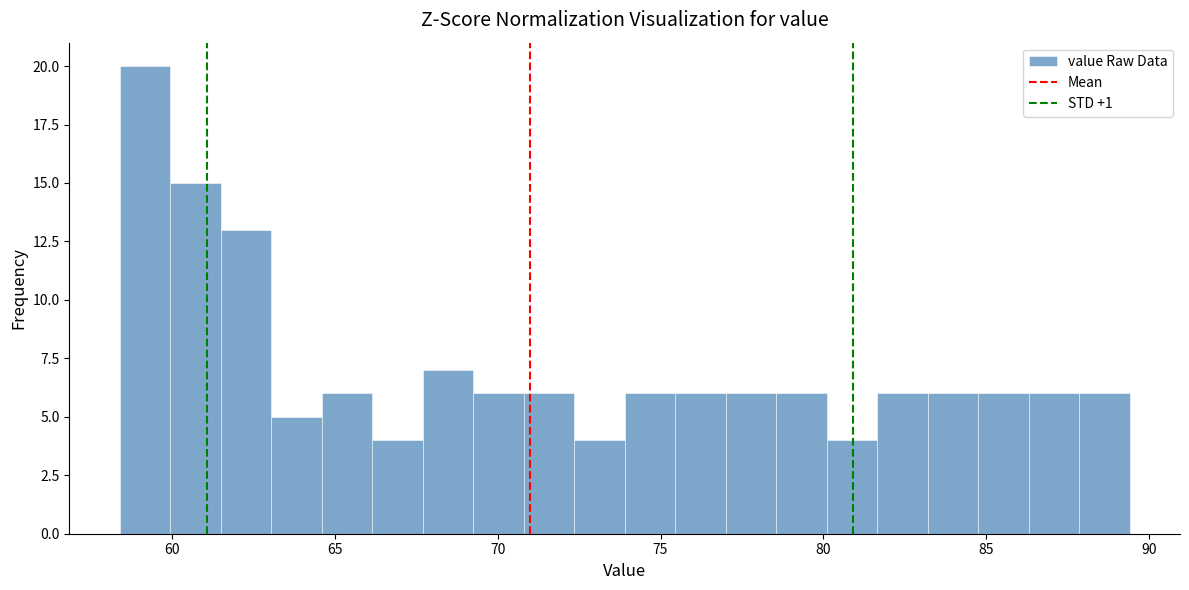

Read against the x-axis, roughly where is the centre of the tallest bar?

59.0